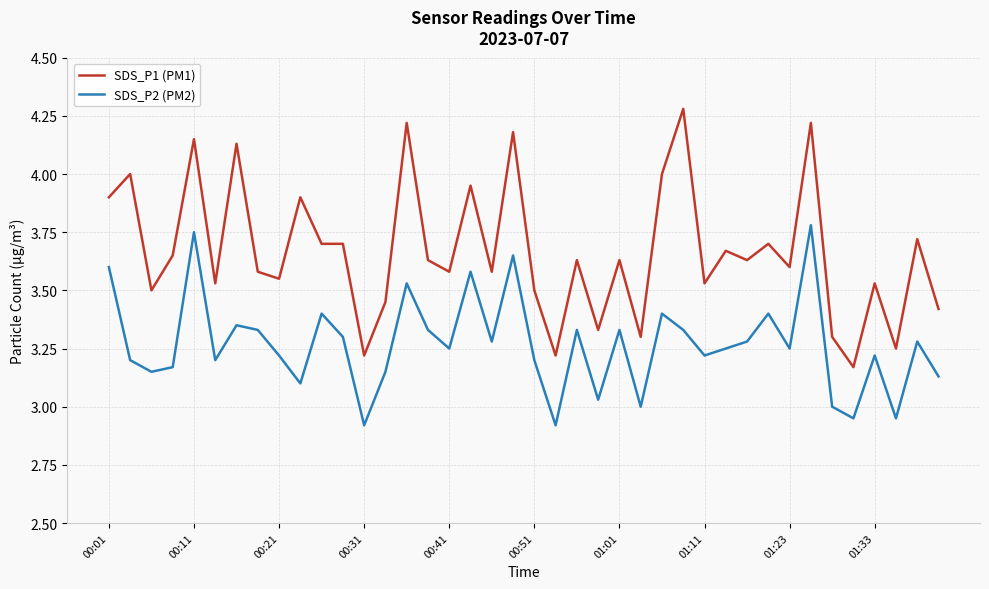

What is the greatest value displayed?

4.3